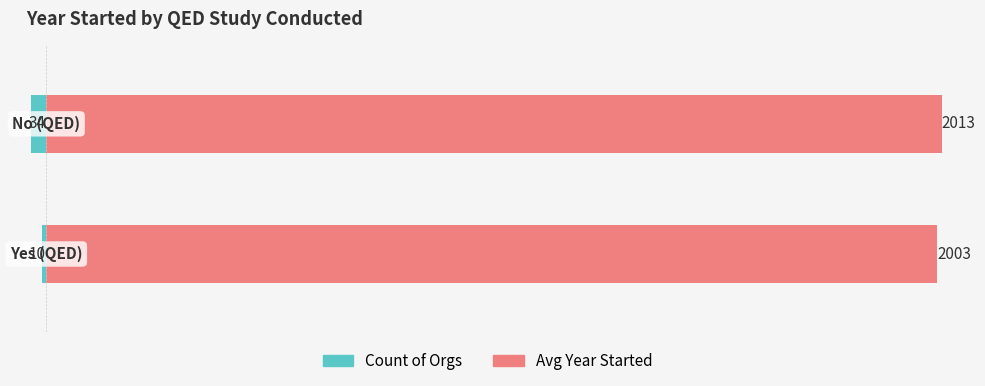

What is the sum of the Avg Year Started values at 1 and 0?

4016